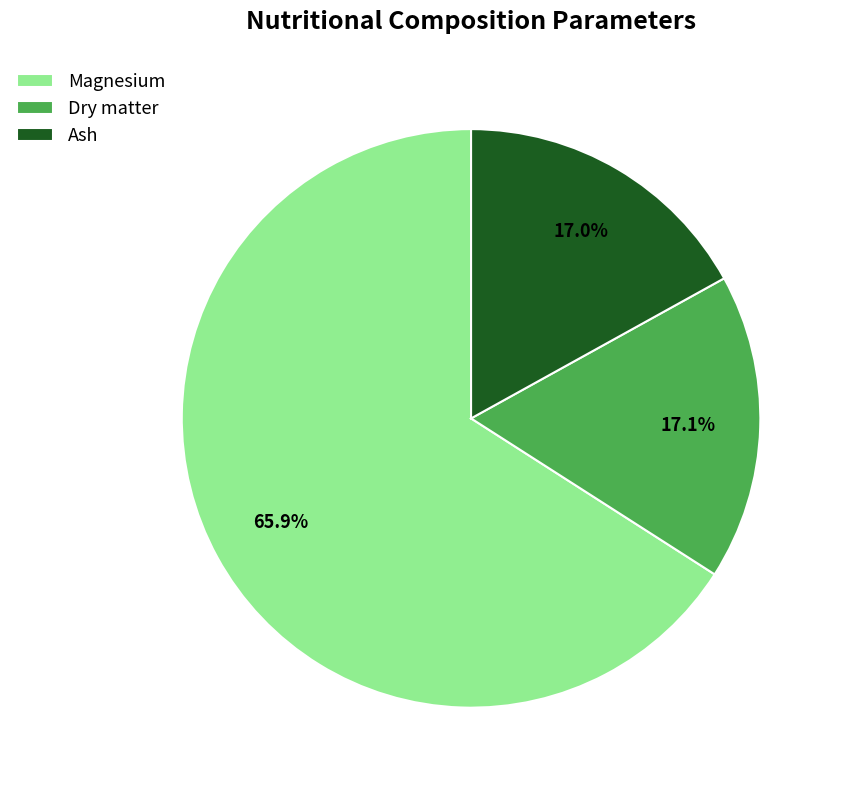

What is the largest slice in the pie chart?

Magnesium